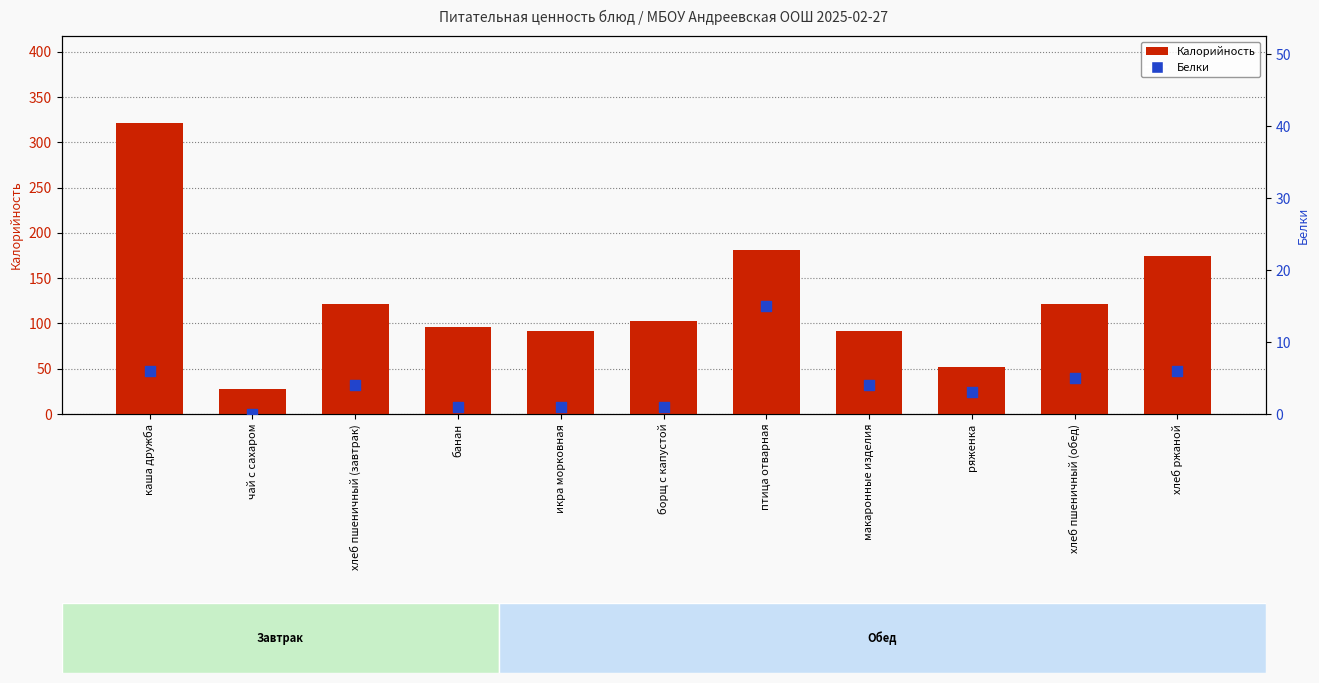

At how many categories does at least one series exceed 68?

9